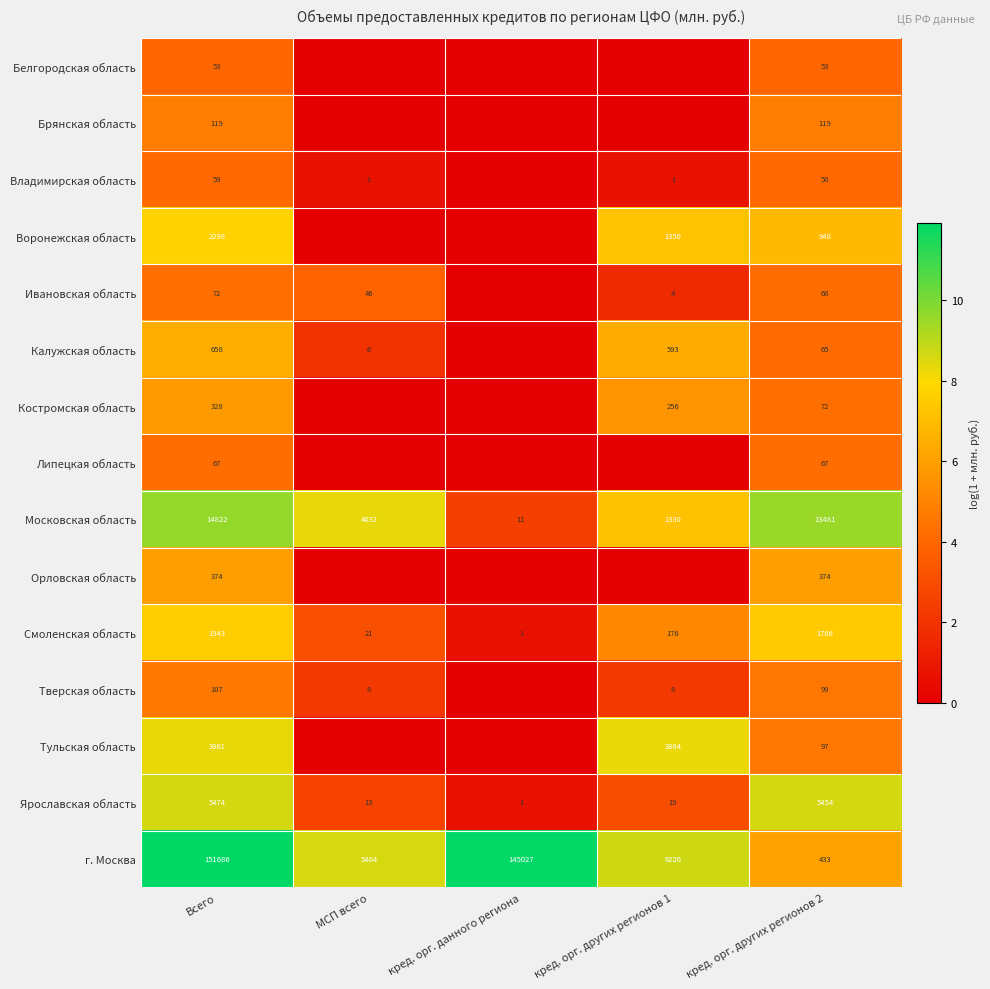

Is it true that Костромская область equals 328 at Всего?

True